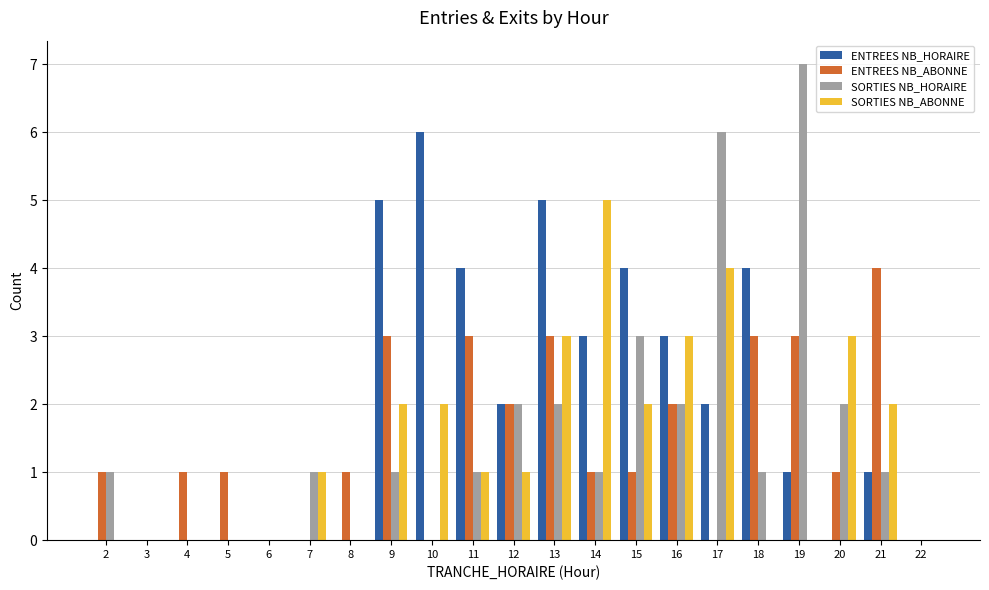

What are all the series names shown in the legend?

ENTREES NB_HORAIRE, ENTREES NB_ABONNE, SORTIES NB_HORAIRE, SORTIES NB_ABONNE